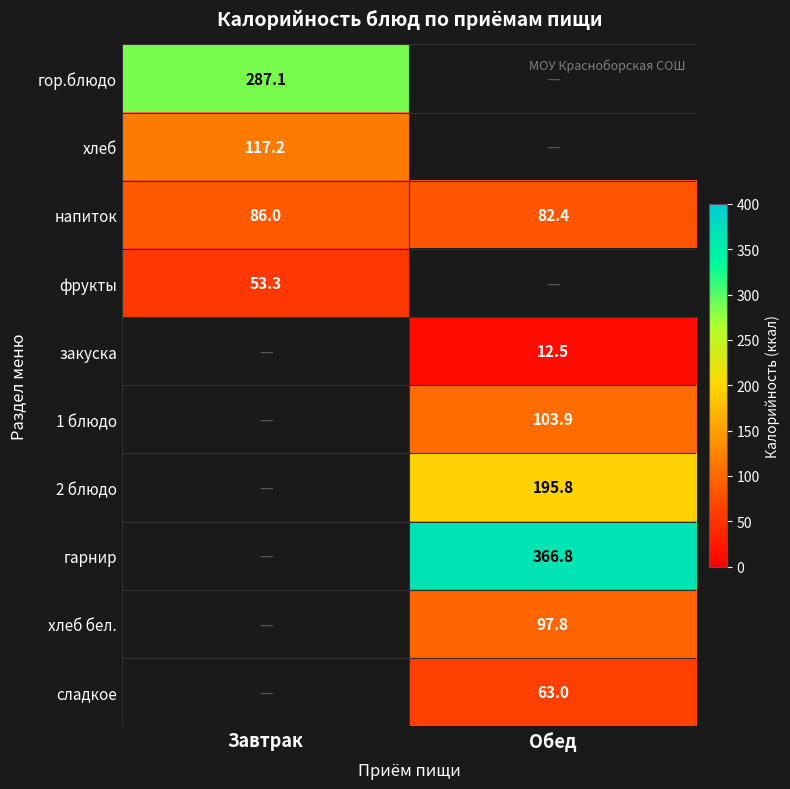

What is the difference between the highest and lowest values at Завтрак?

233.8